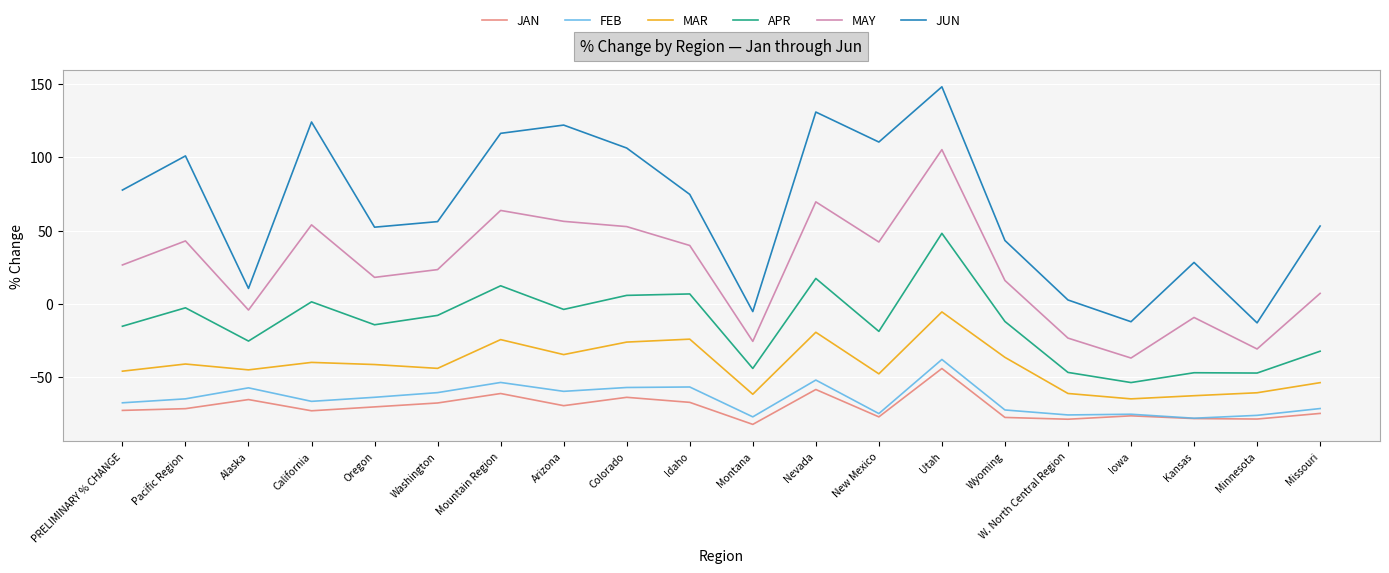

What position from the left is Missouri?

20